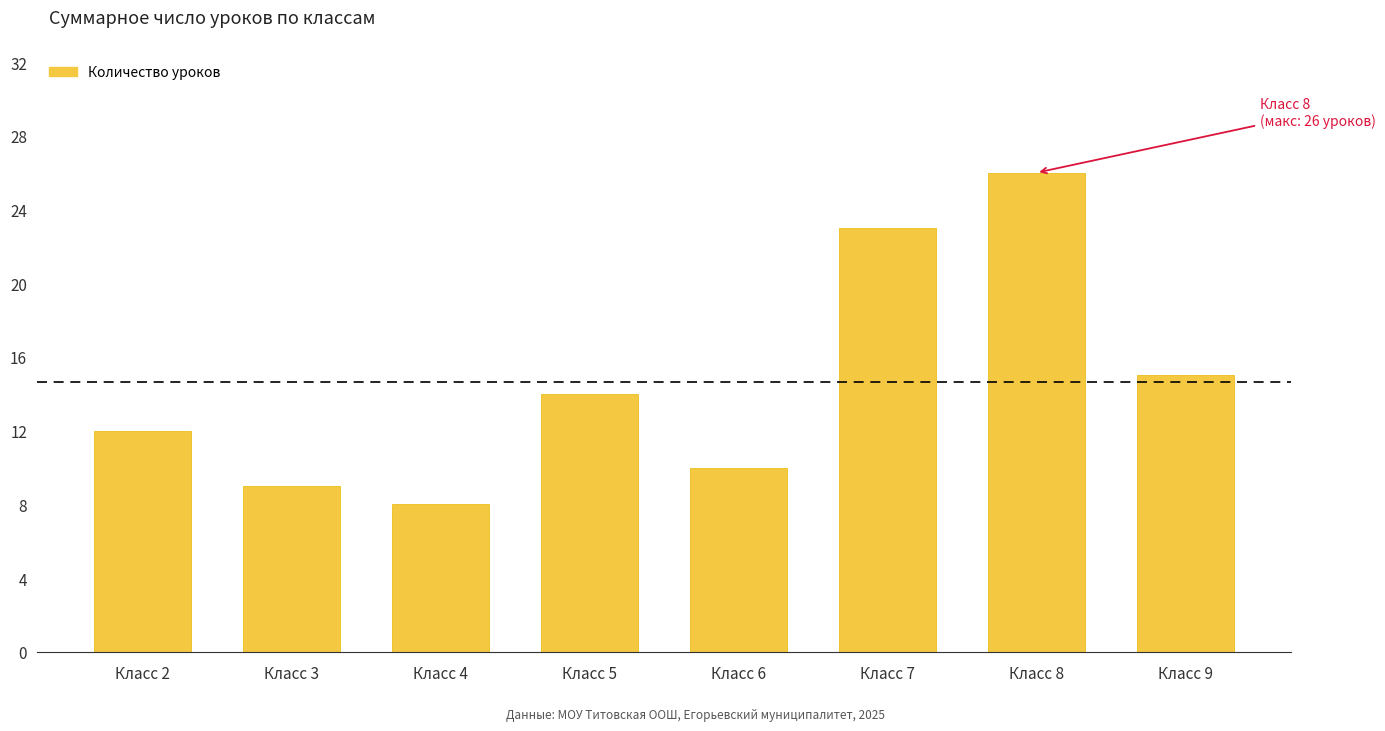

What is the value of the 1st bar from the left?

12